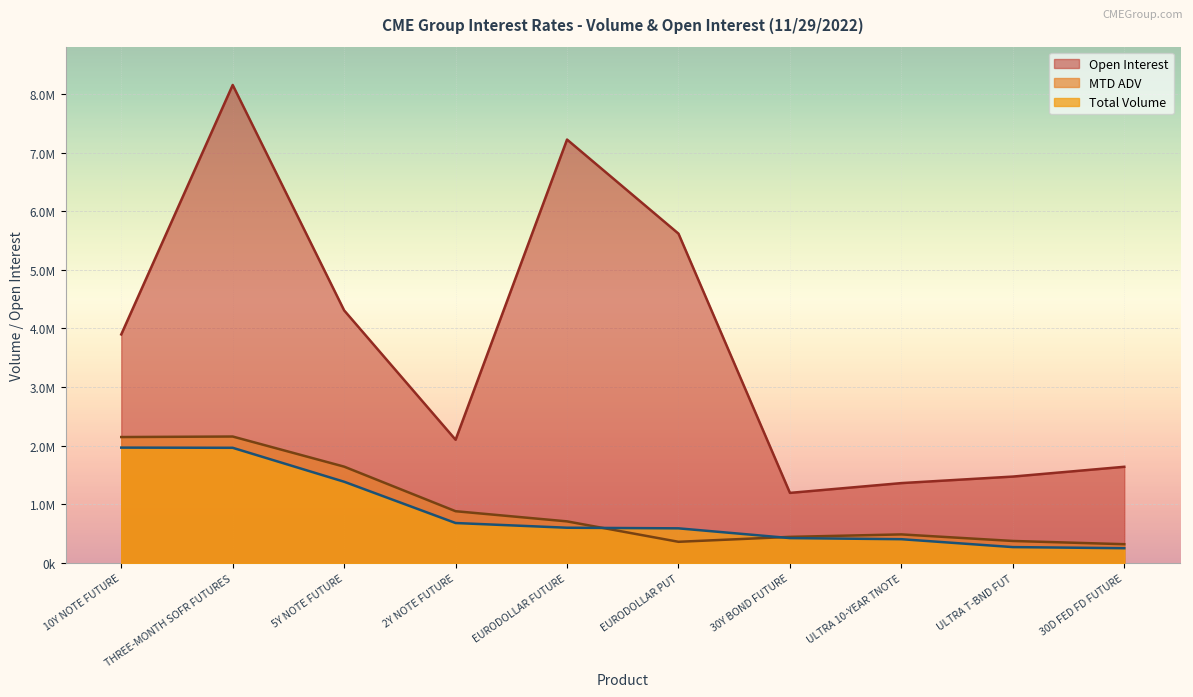

Reading left to right, transcribe all the data shown in this chart.

Total Volume: 1968538.0	1965502.0	1386720.0	682796.0	602498.0	592020.0	425755.0	406978.0	272220.0	253350.0
MTD ADV: 2148805.5	2157635.1	1644138.6	884174.9	710844.0	362646.0	446645.5	488645.2	376781.2	321616.2
Open Interest: 3898758.0	8152162.0	4308542.0	2102633.0	7221497.0	5617136.0	1196641.0	1363510.0	1474794.0	1641745.0